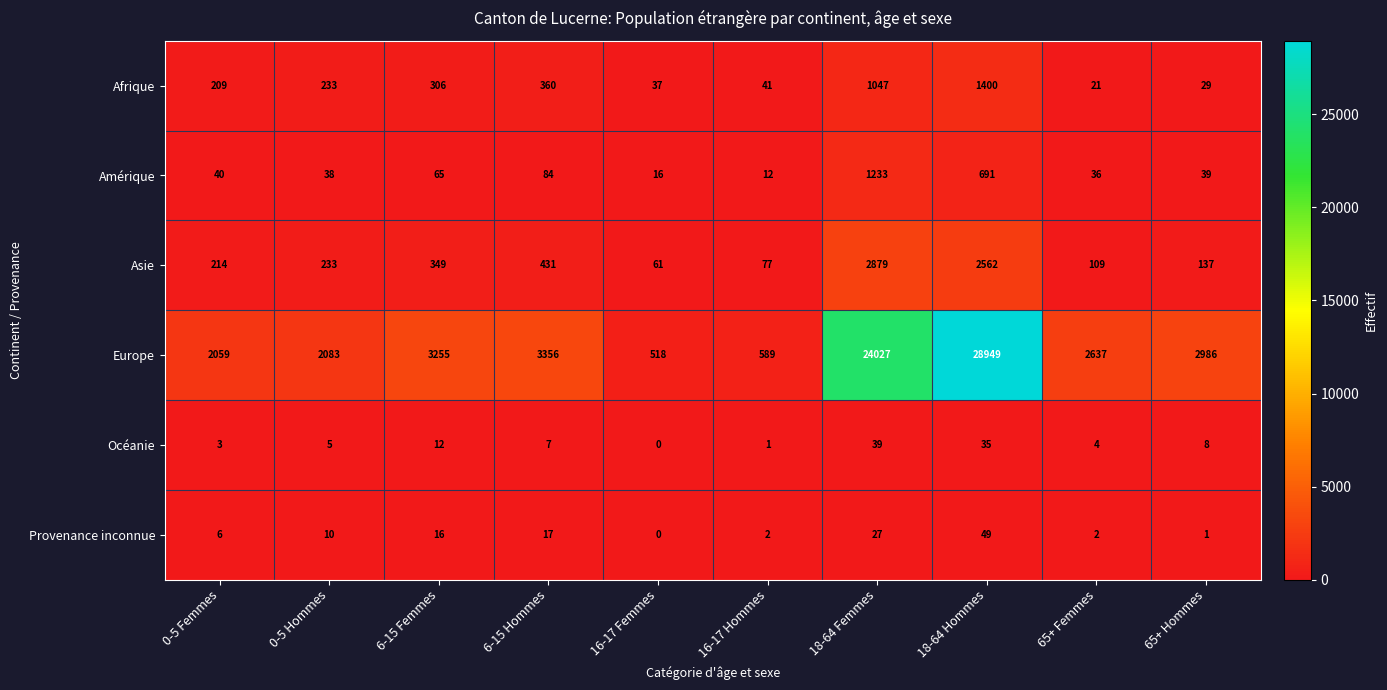

The value of Provenance inconnue at 6-15 Femmes is 22. True or false?

False